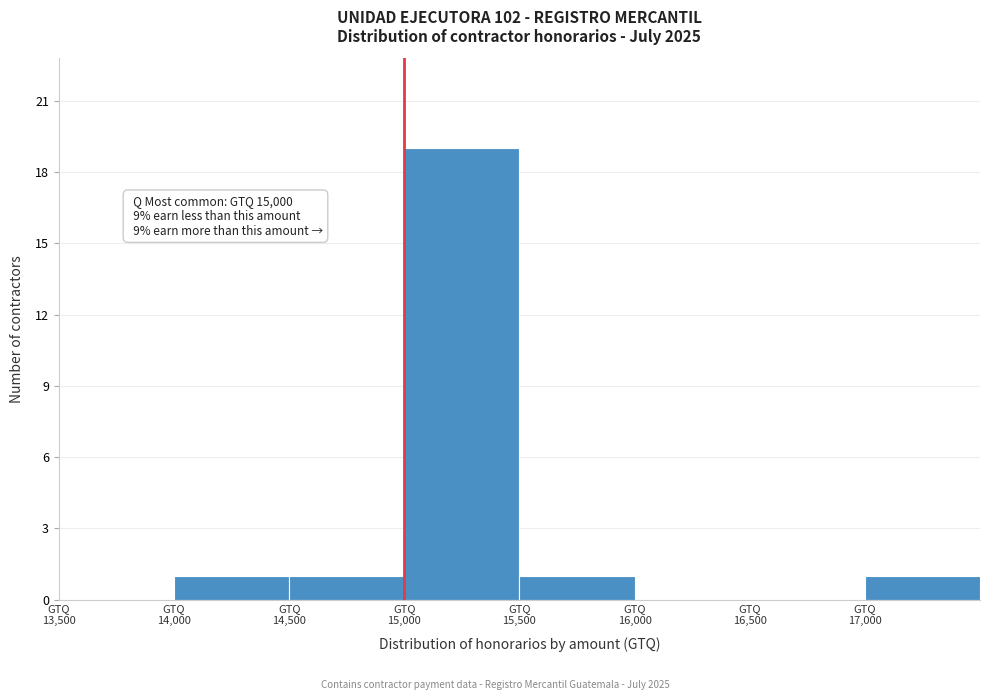

Over which range of the x-axis is the bar tallest?

15000 to 15500